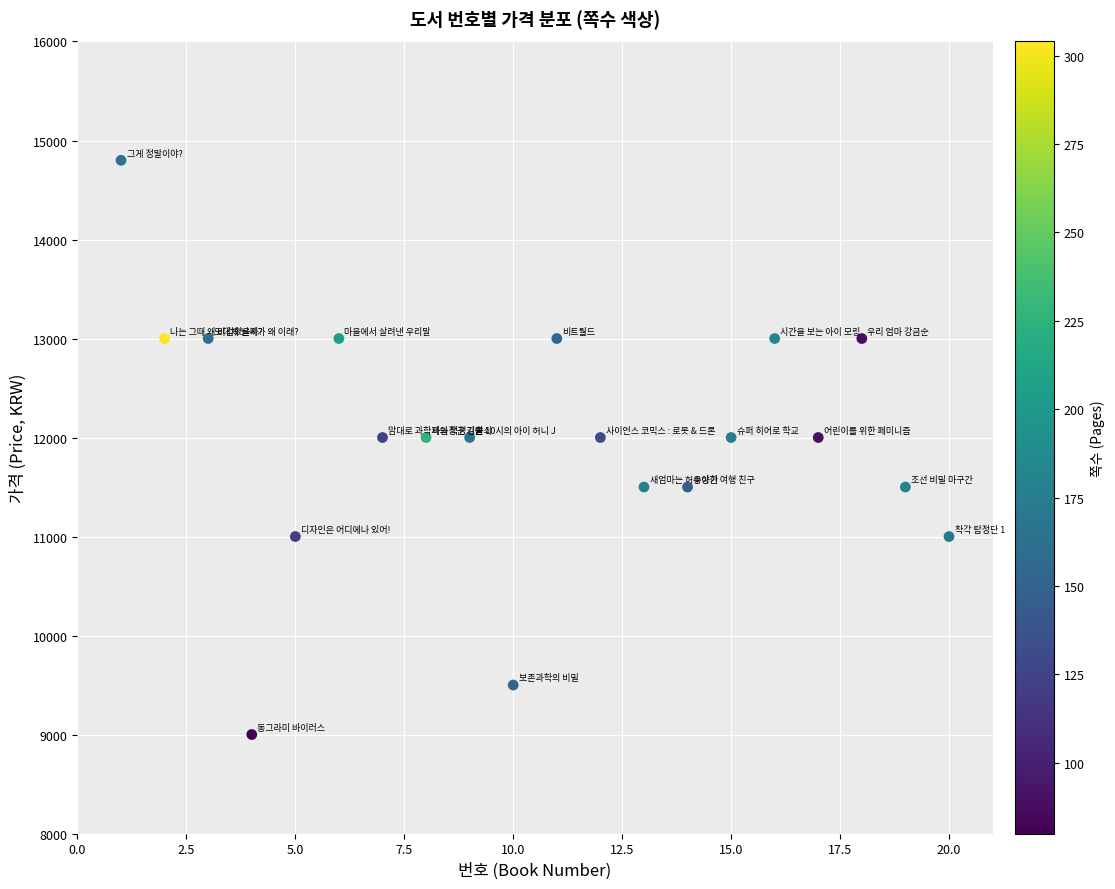

What is the range of Y values (max minus min)?

5800